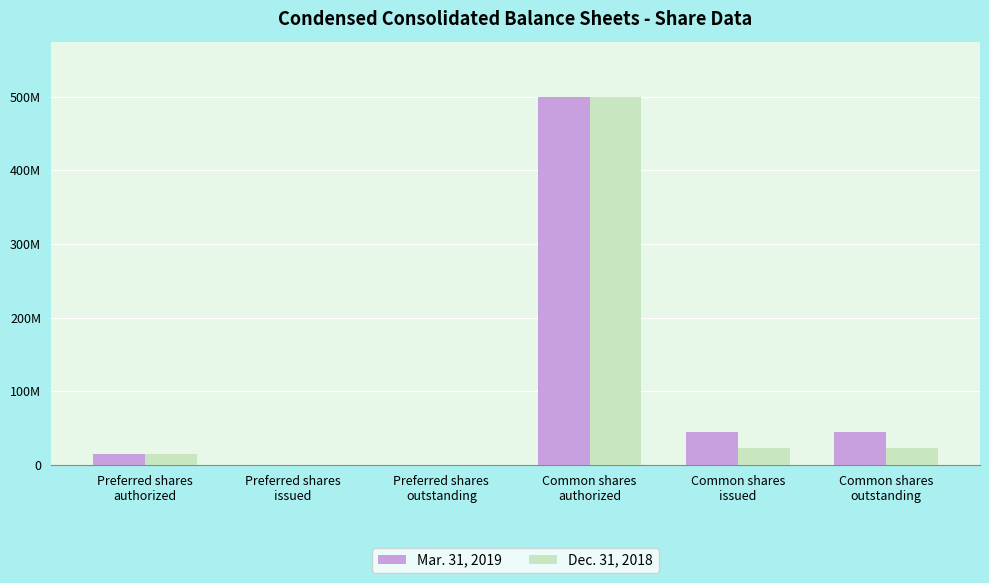

What is the maximum value for Mar. 31, 2019?

500000000